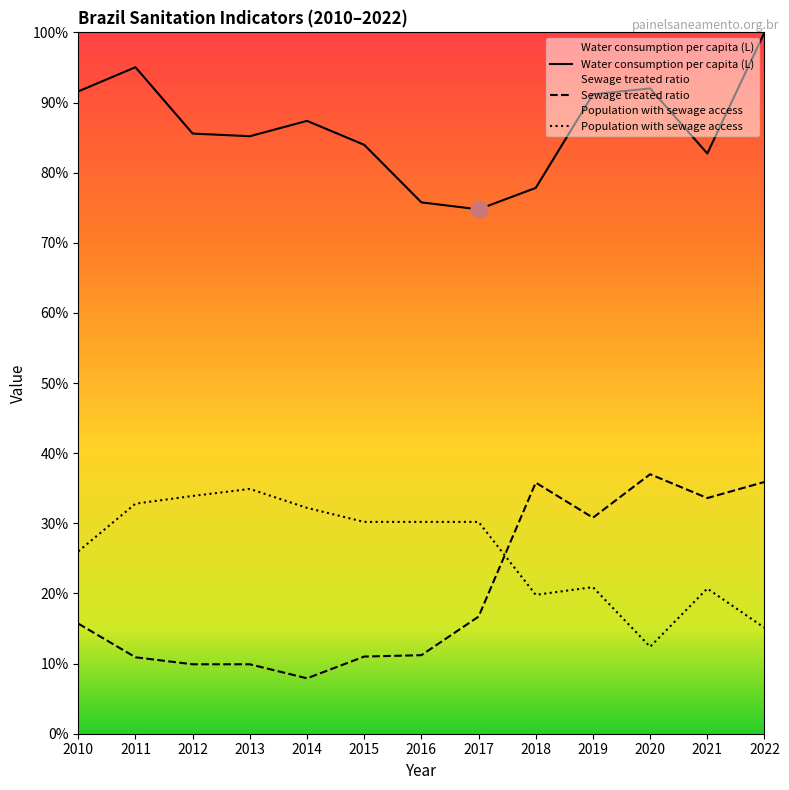

How many lines are shown in the chart?

3